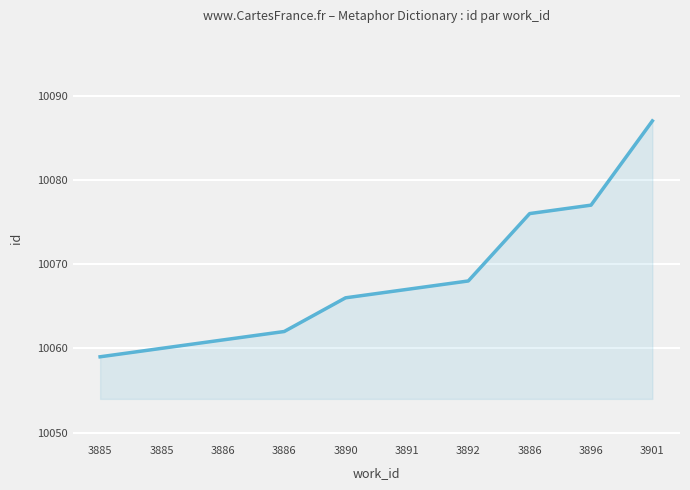

How many series are shown in this chart?

1